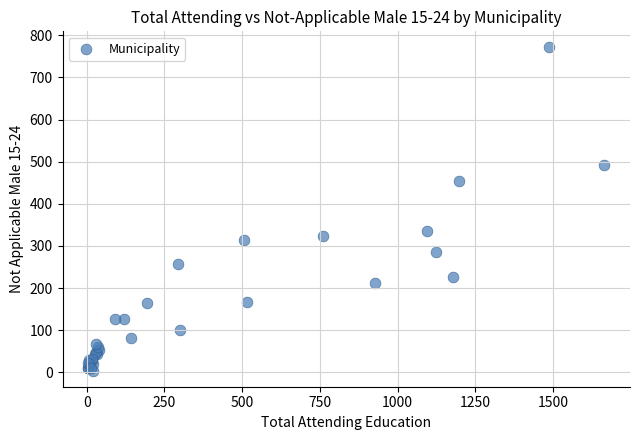

What Y value in the scatter plot is closest to 387?

336